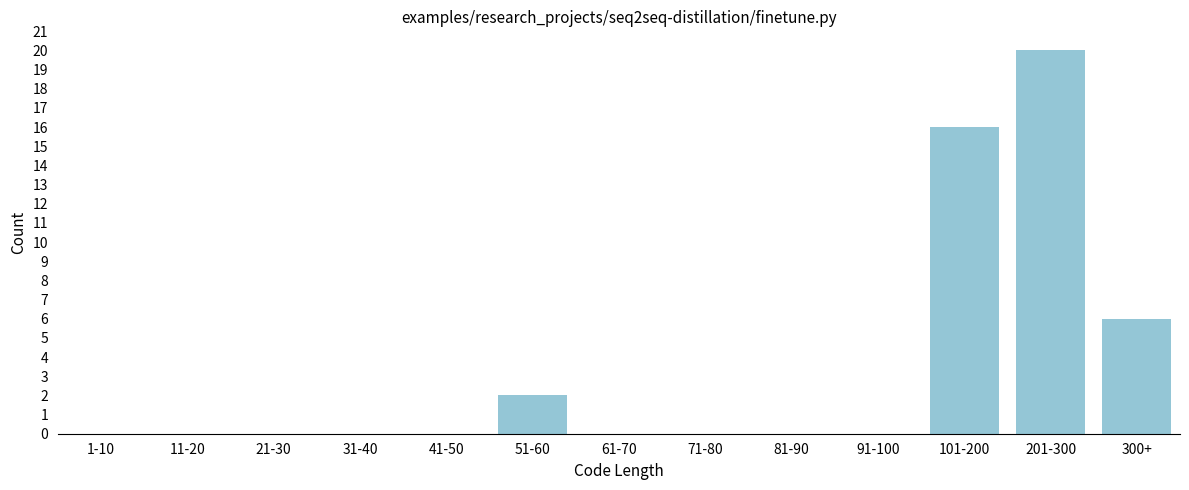

Reading left to right, what are all the values shown in this chart?

1-10=0	11-20=0	21-30=0	31-40=0	41-50=0	51-60=2	61-70=0	71-80=0	81-90=0	91-100=0	101-200=16	201-300=20	300+=6